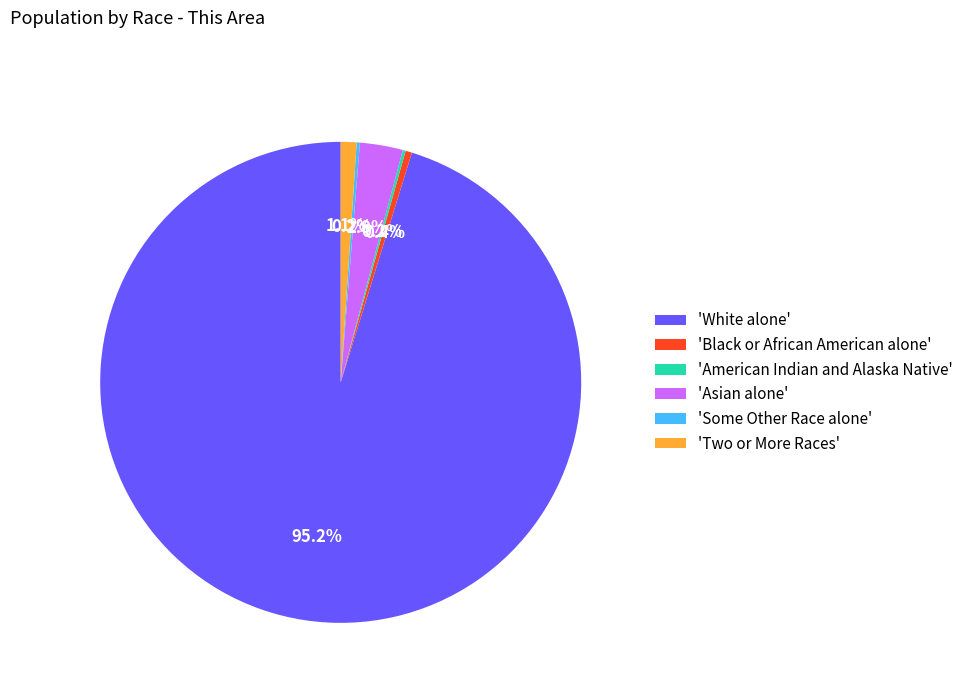

Which has a higher value, 'White alone' or 'Asian alone'?

'White alone'